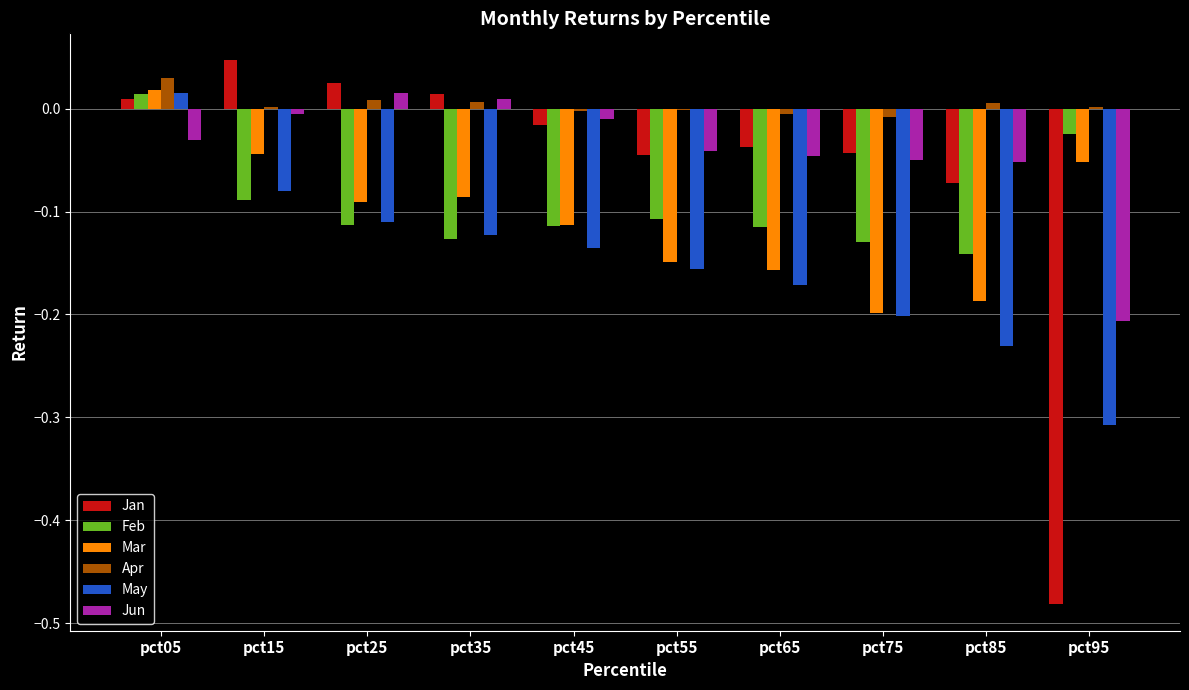

What is the sum of all Jan values?

-0.6